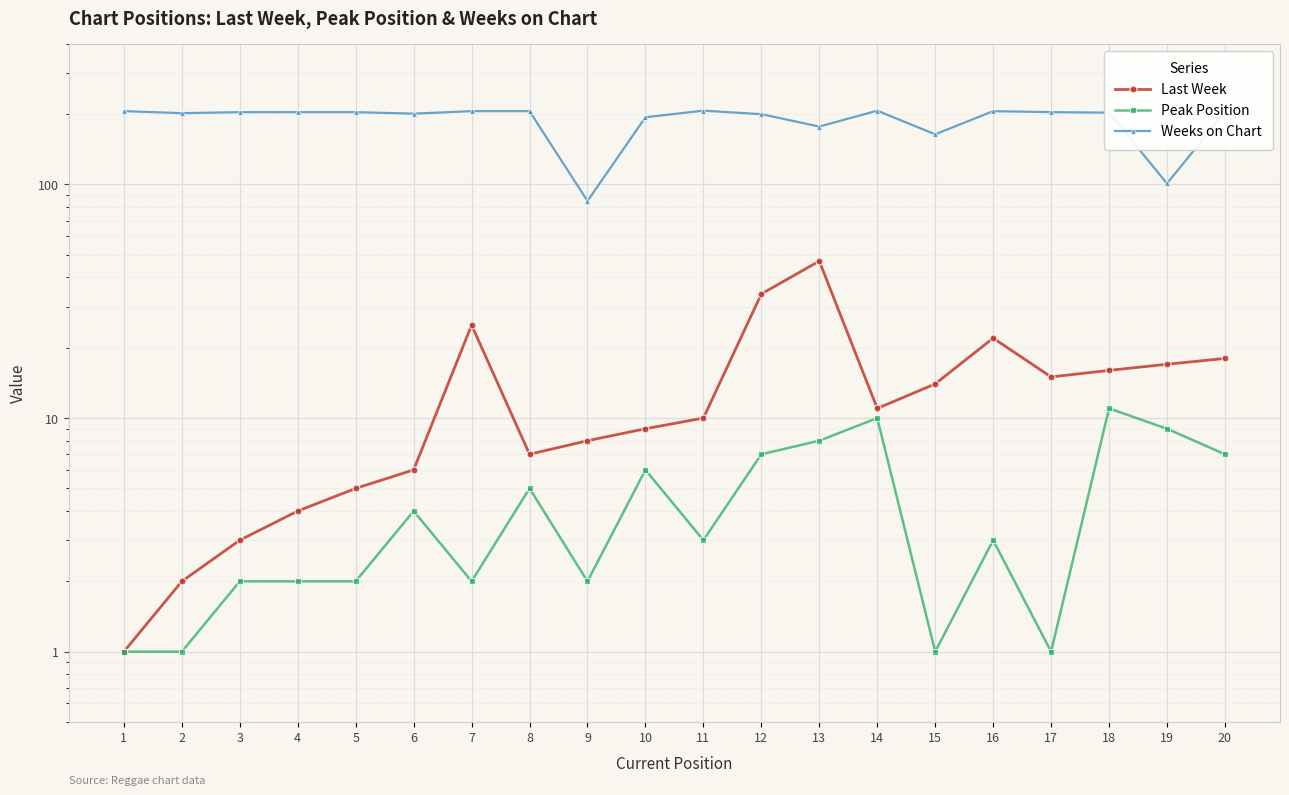

True or false: Last Week and Peak Position intersect in this chart.

False